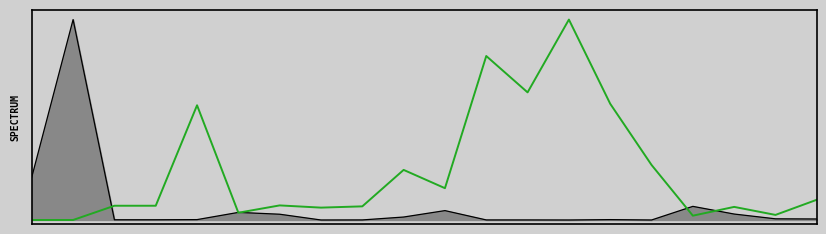

Reading left to right, transcribe all the data shown in this chart.

0=0.0	1=0.0	2=0.1	3=0.1	4=0.6	5=0.0	6=0.1	7=0.1	8=0.1	9=0.2	10=0.2	11=0.8	12=0.6	13=1.0	14=0.6	15=0.3	16=0.0	17=0.1	18=0.0	19=0.1